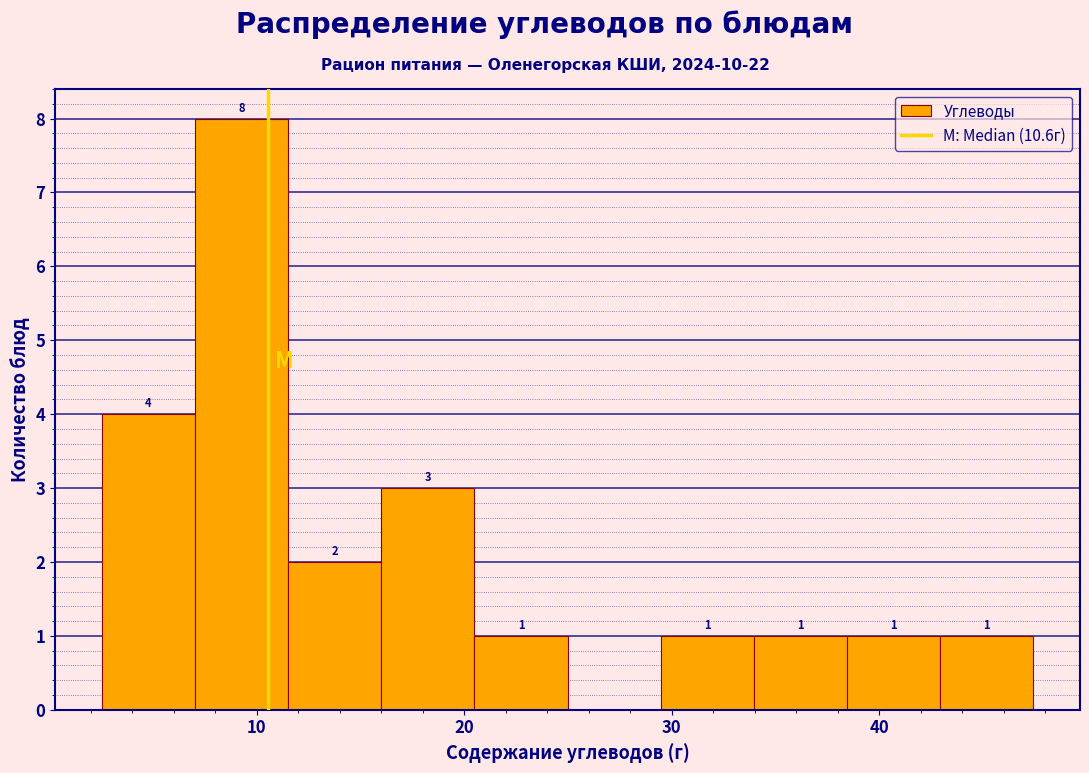

Which range on the x-axis has the tallest bar?

7 to 12